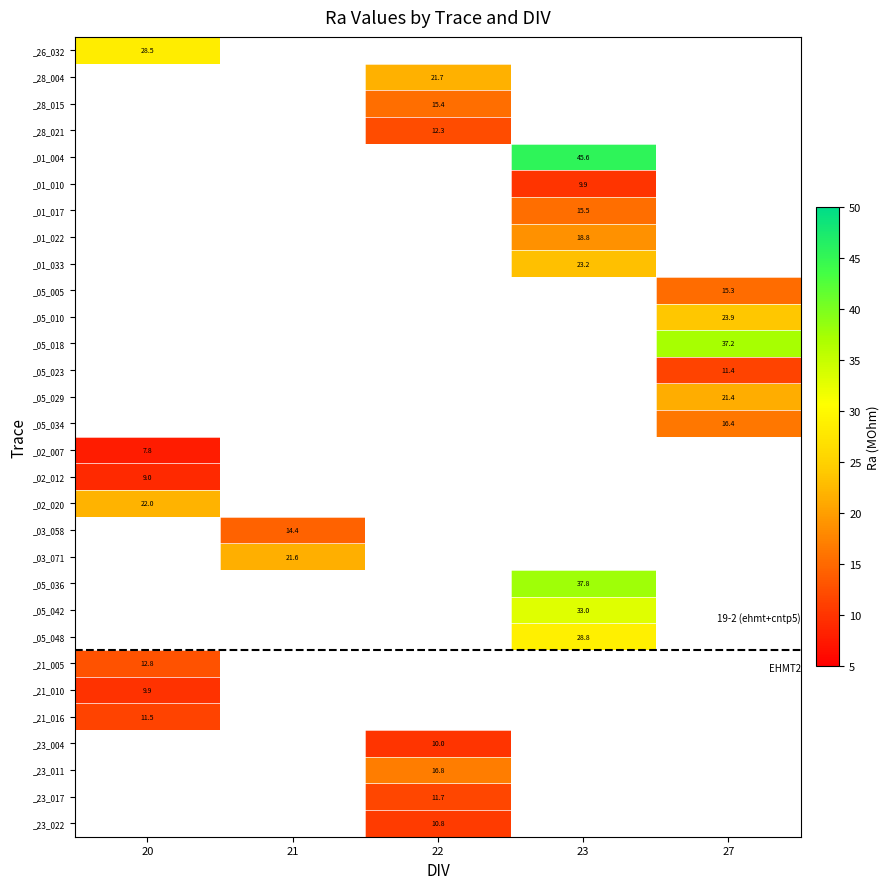

True or false: _05_034 has a value of 16.4 at 27.

True